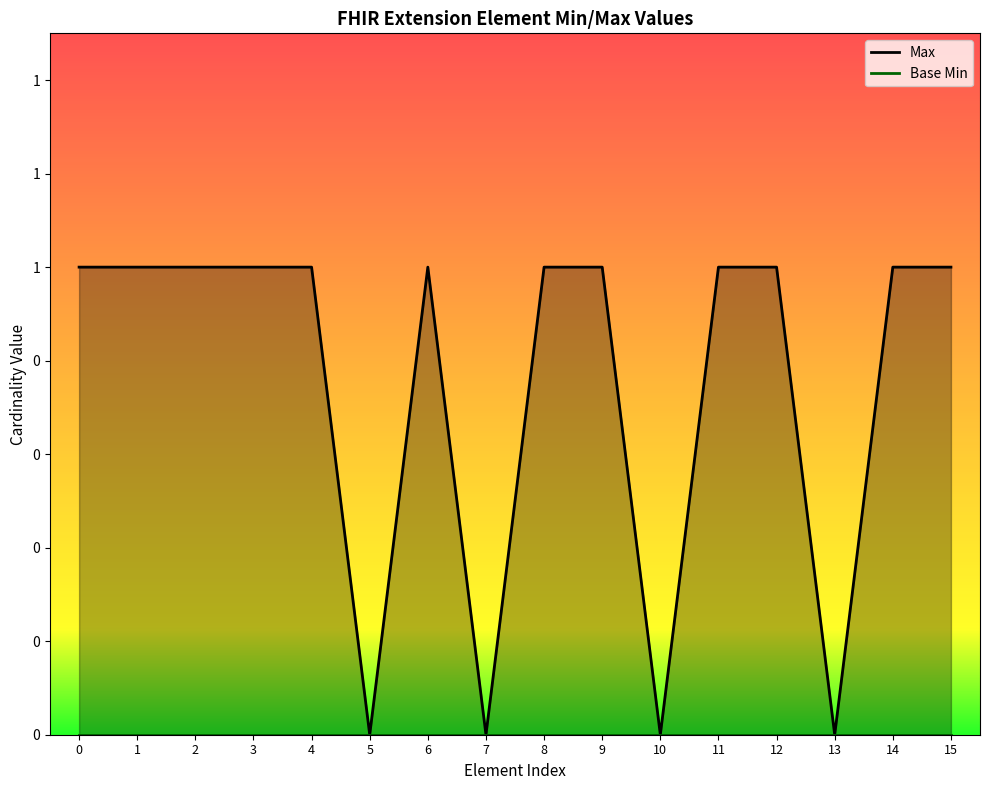

Which series has the largest range (max minus min)?

Max